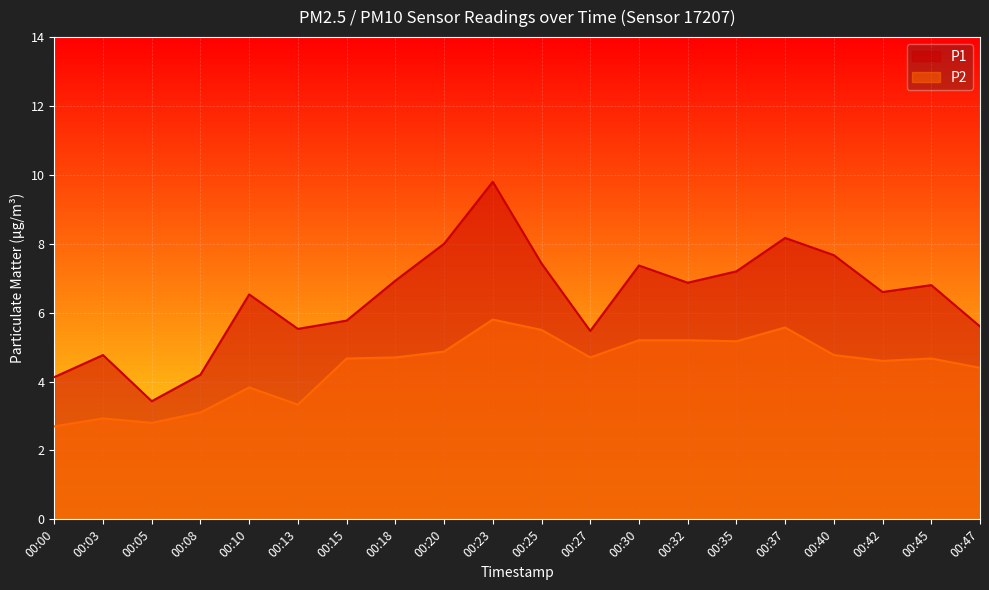

Between 00:13 and 00:25, which series saw the biggest shift?

P2